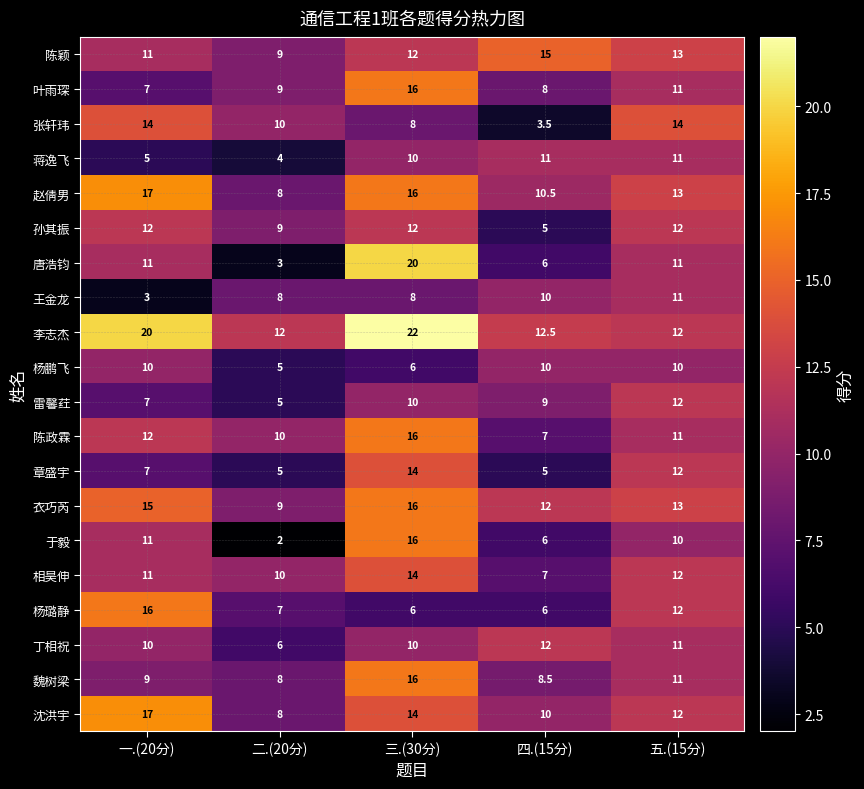

Which series has the largest range (max minus min)?

唐浩钧